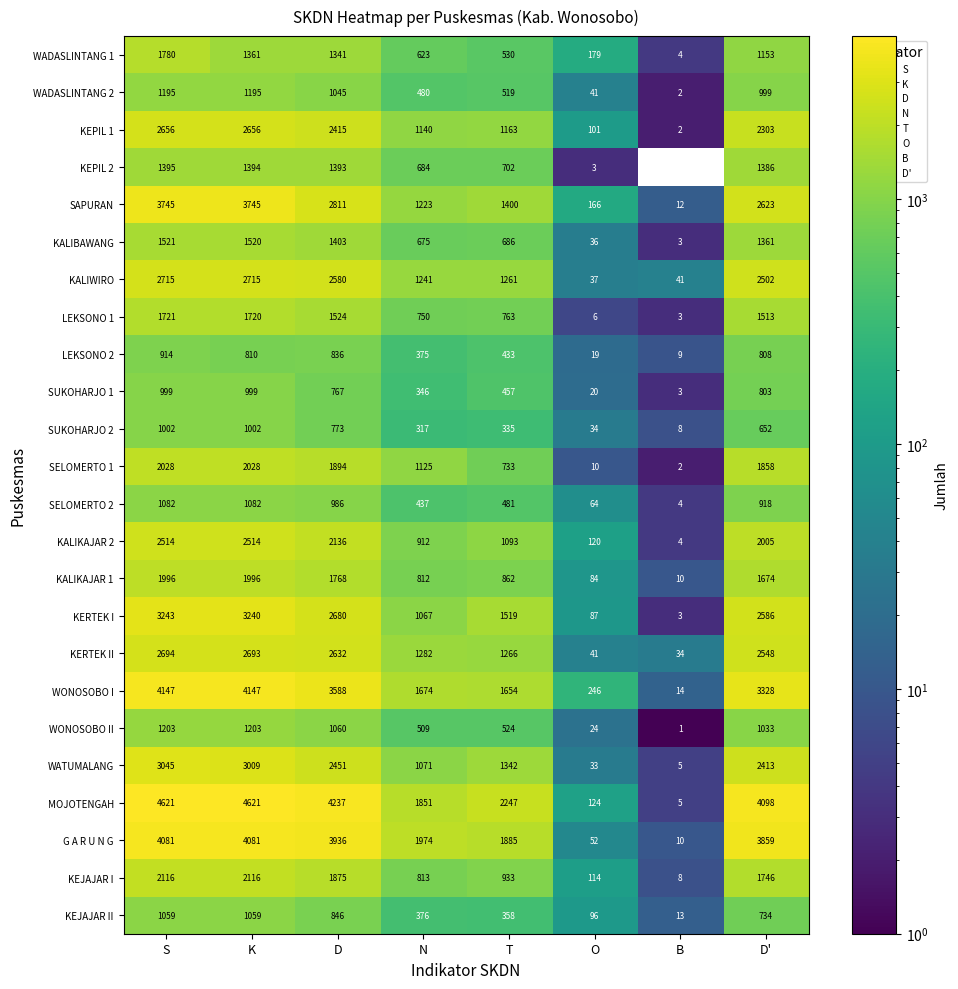

The WONOSOBO I series shows 7419 at S. True or false?

False